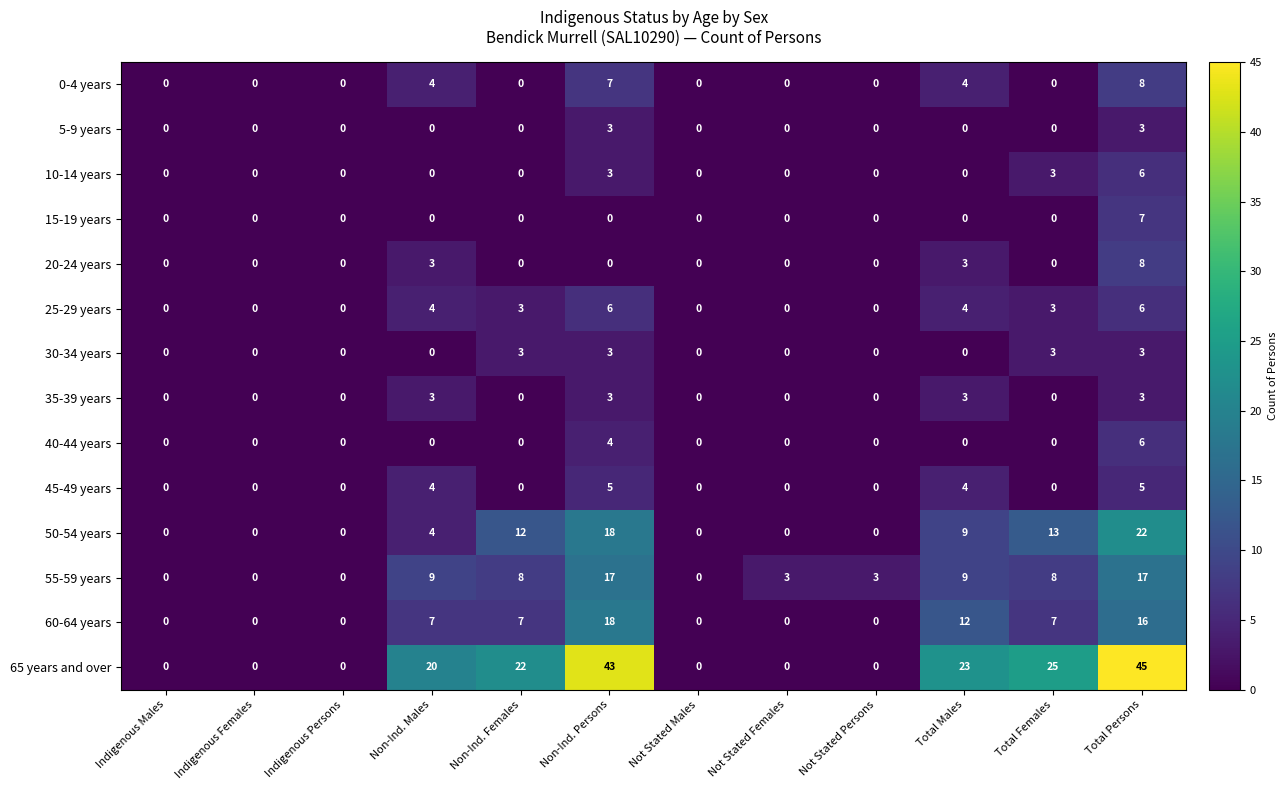

Which category has the highest value across all series?

Total Persons